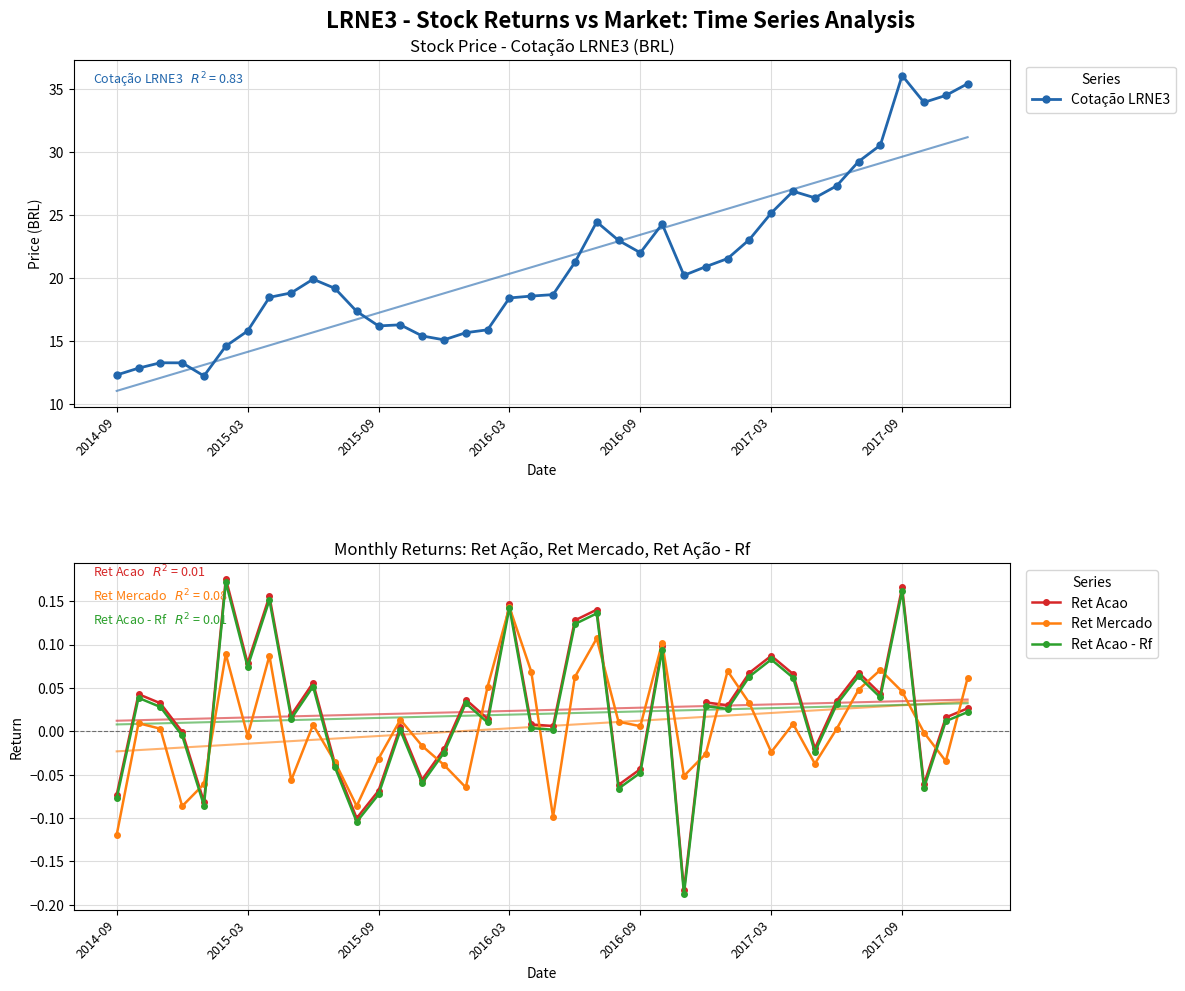

What are all the series names shown in the legend?

Cotação LRNE3, Ret Acao, Ret Mercado, Ret Acao - Rf